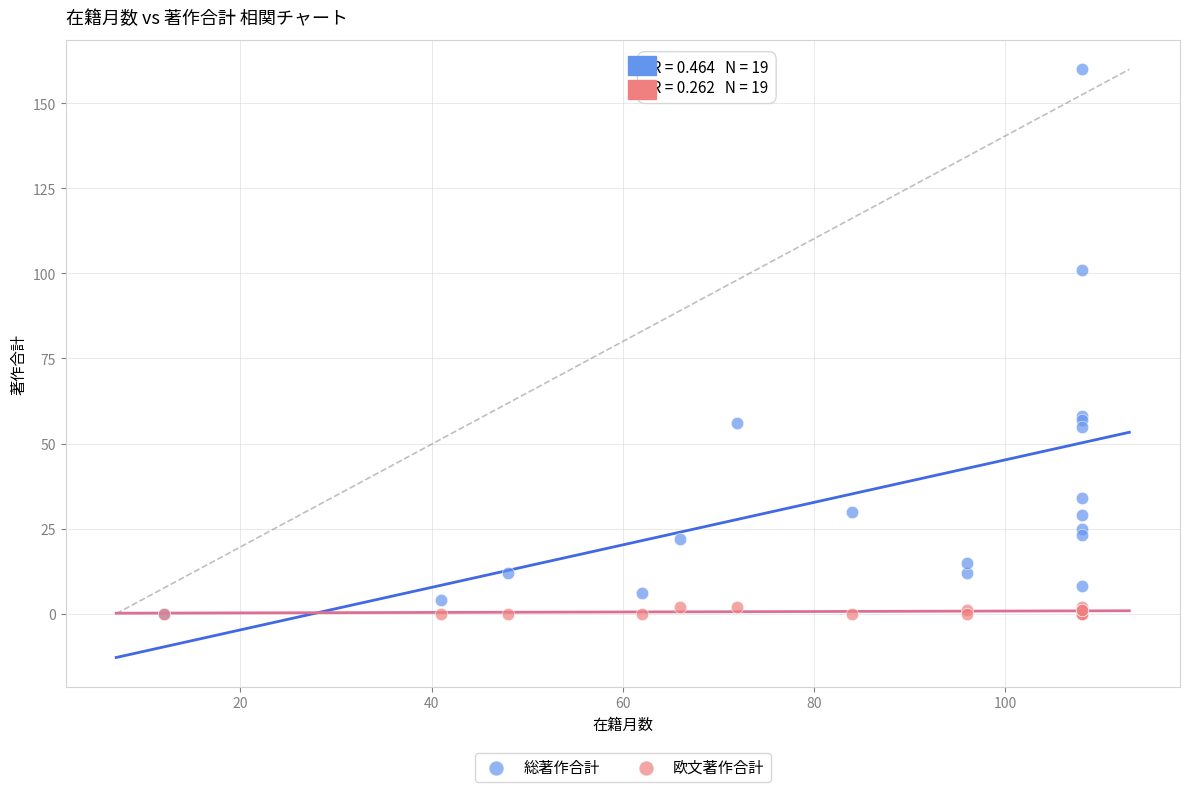

What are all the series names shown in the legend?

総著作合計, 欧文著作合計